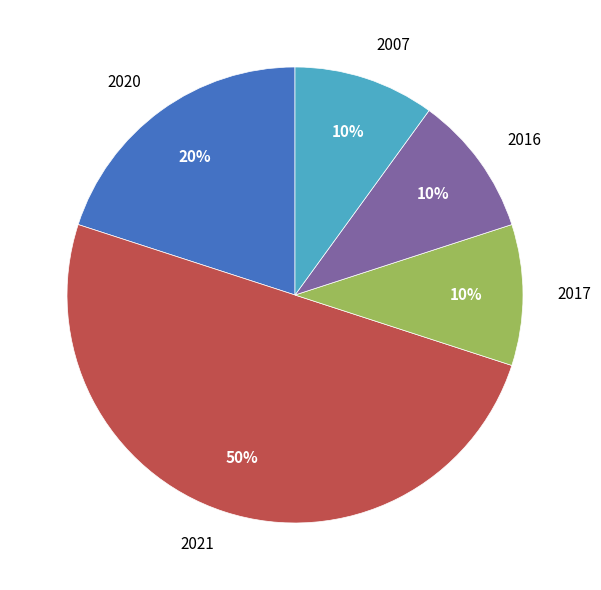

Which has a higher value, 2007 or 2020?

2020